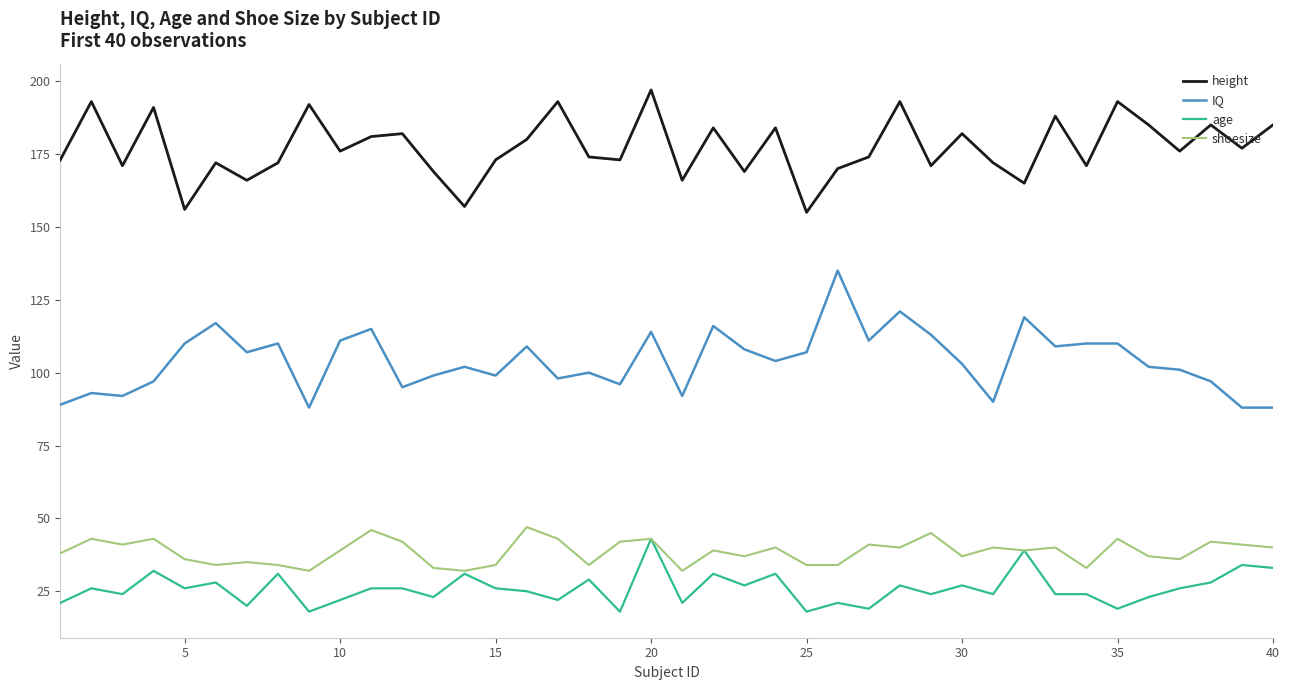

What is the minimum value for IQ?

88